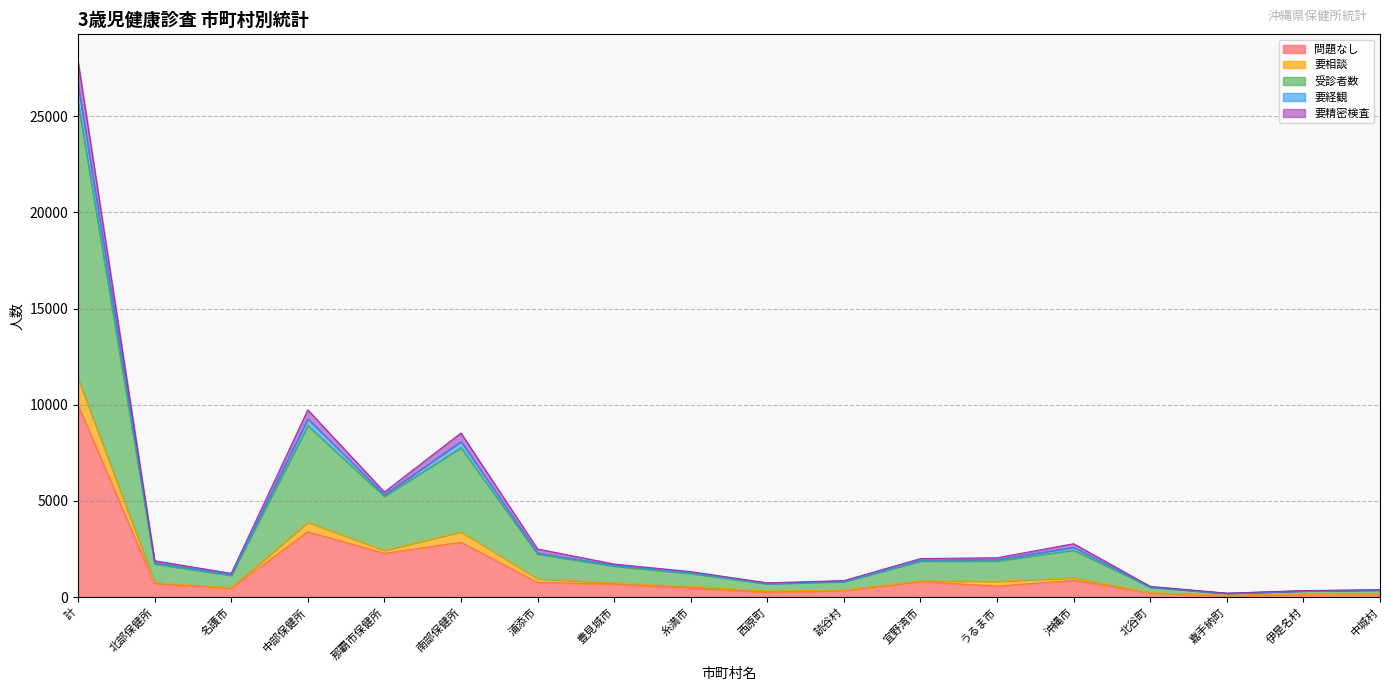

At which label is 要経観 closest to 12945?

中部保健所